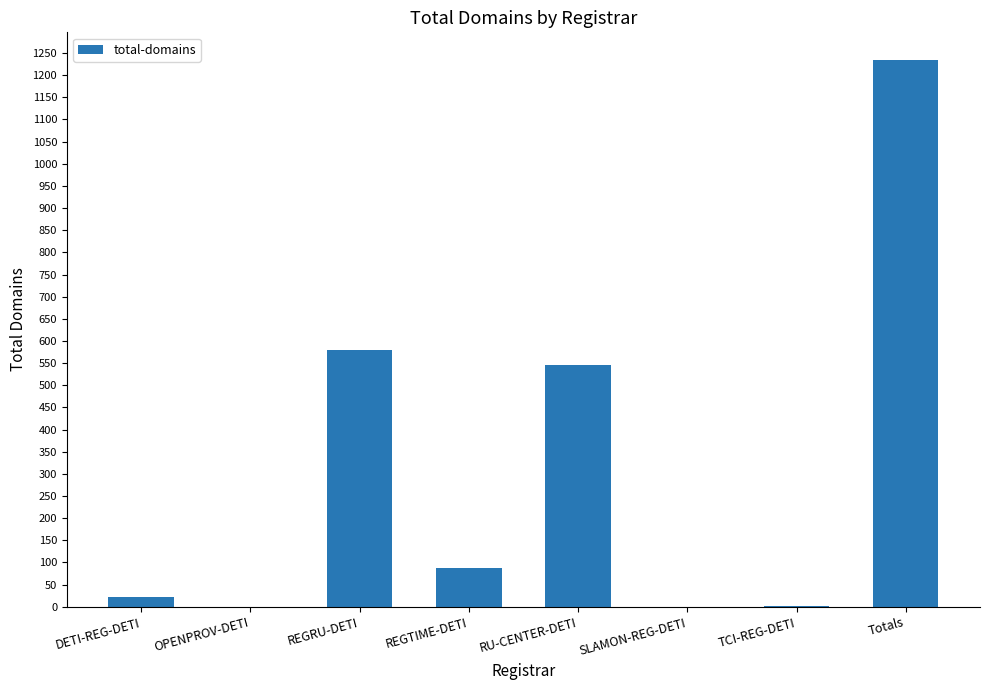

What is the maximum value shown in the chart?

1235